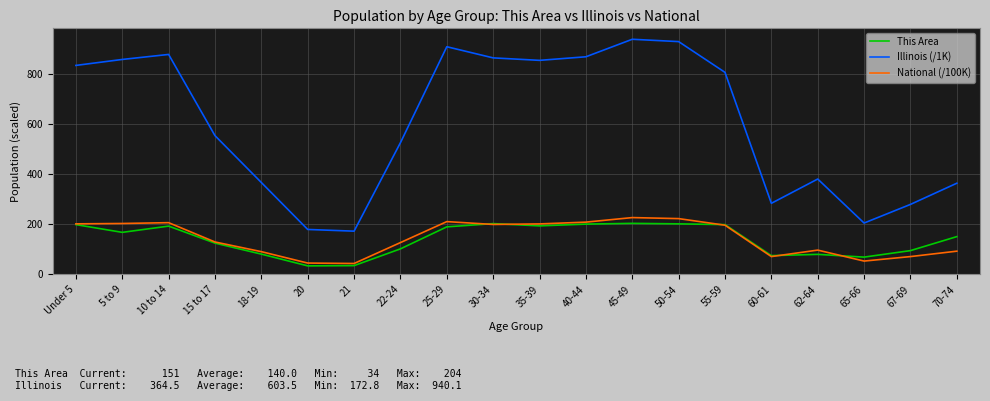

True or false: Illinois (/1K) and National (/100K) cross at least once.

False